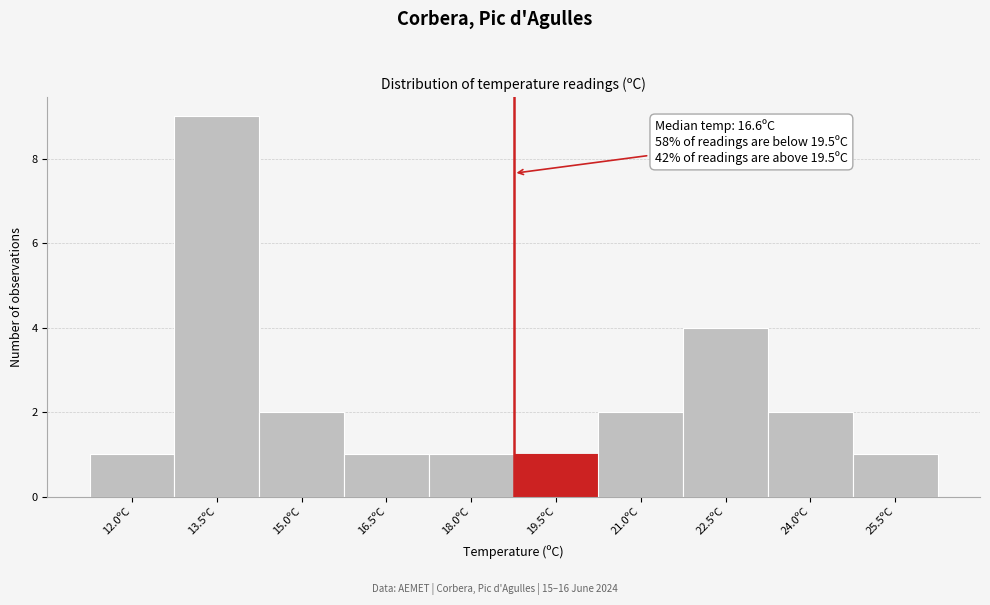

Reading right to left, transcribe all the data shown in this chart.

25.5ºC=1	24.0ºC=2	22.5ºC=4	21.0ºC=2	19.5ºC=1	18.0ºC=1	16.5ºC=1	15.0ºC=2	13.5ºC=9	12.0ºC=1